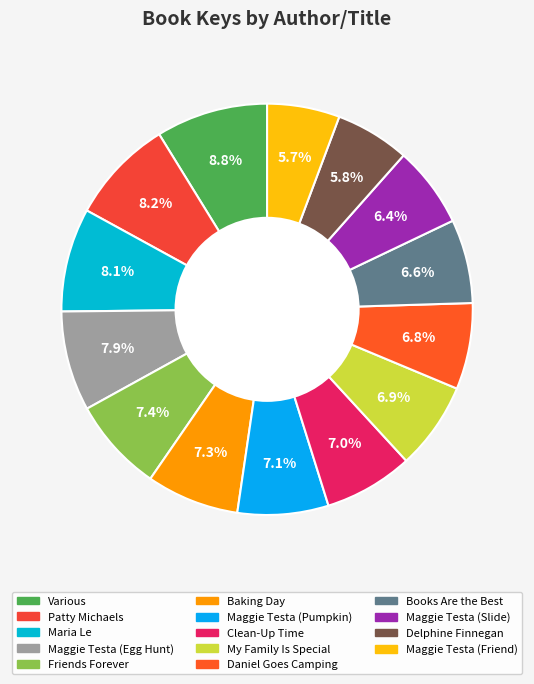

To the nearest percent, what percentage of the pie is Various?

9%